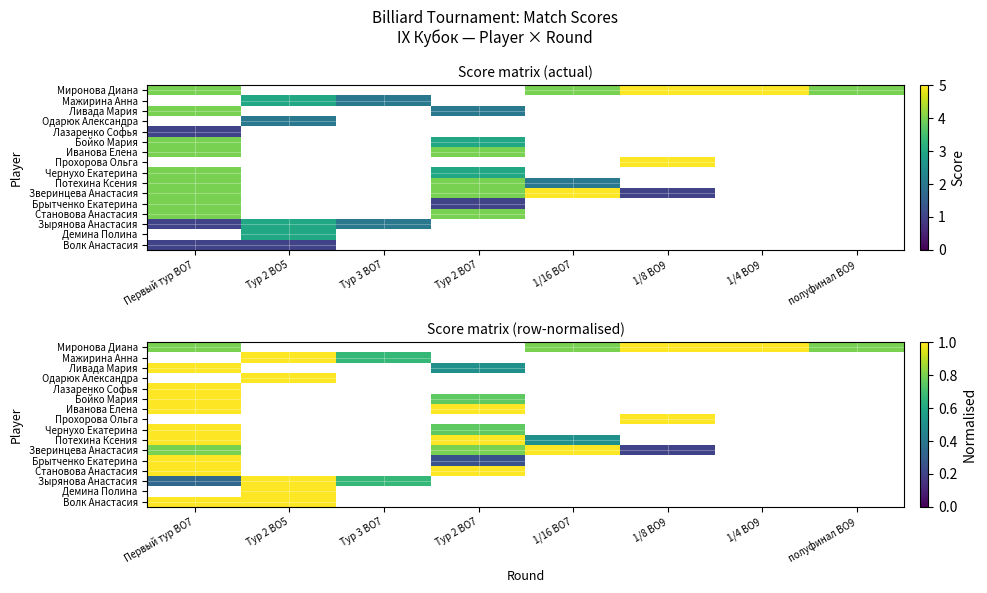

At which category does the chart reach its peak across all series?

1/8 BO9